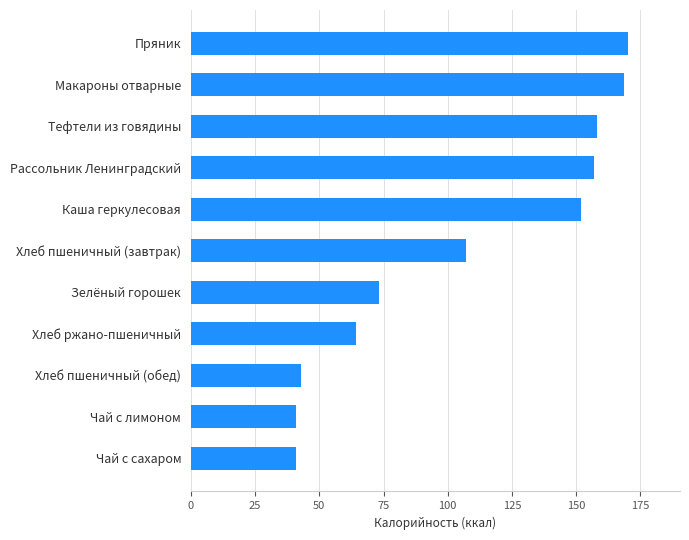

What is the sum of the values at Каша геркулесовая and Макароны отварные?

320.6